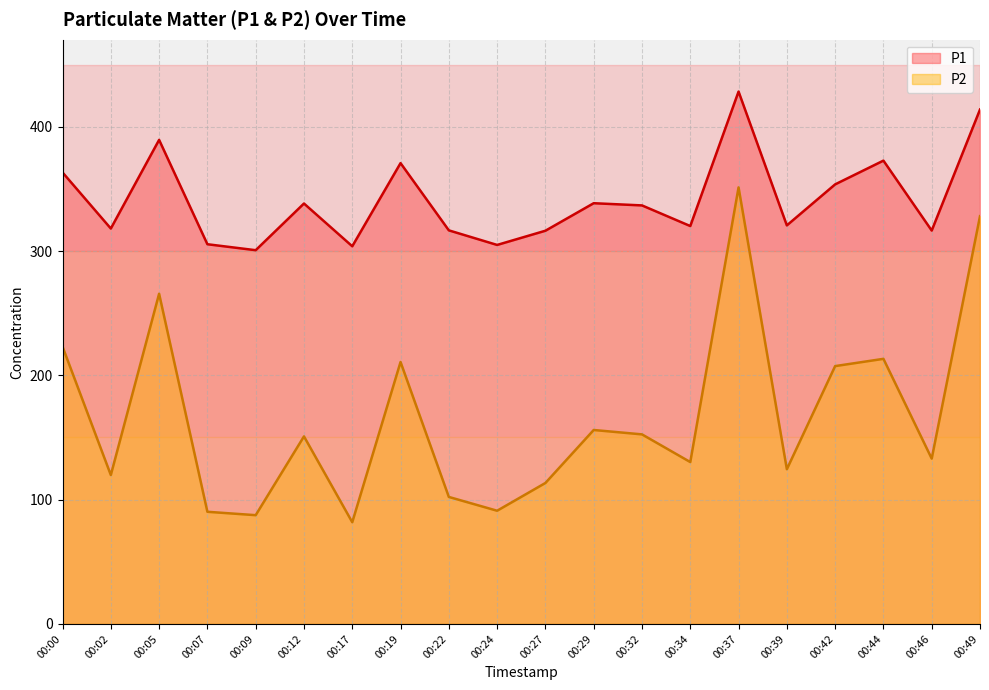

What is the difference between the P1 values at 00:44 and 00:07?

67.3